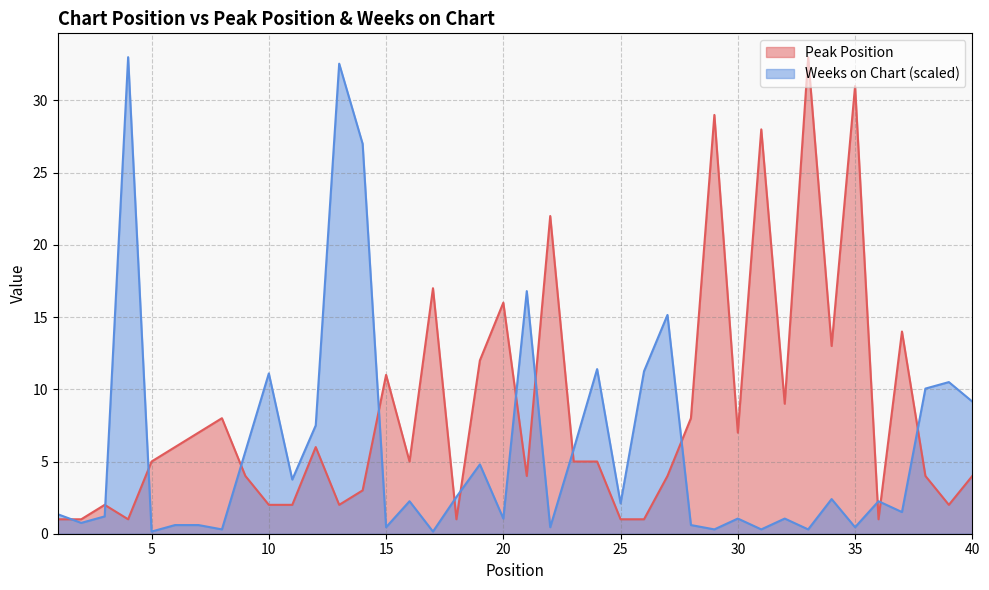

True or false: Weeks on Chart has a value of 4.8 at 19.

True